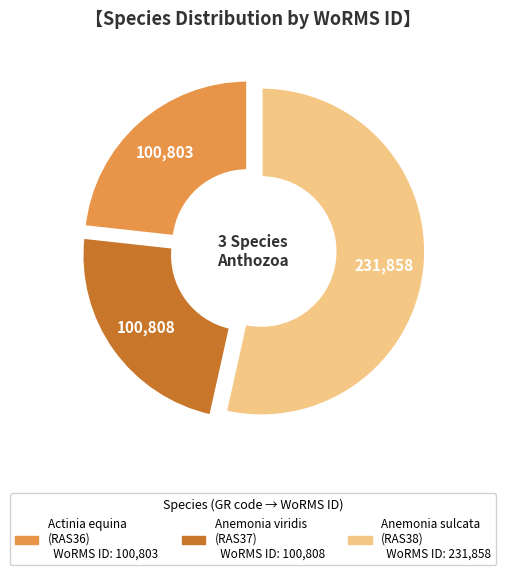

Does any single category account for the majority?

Yes